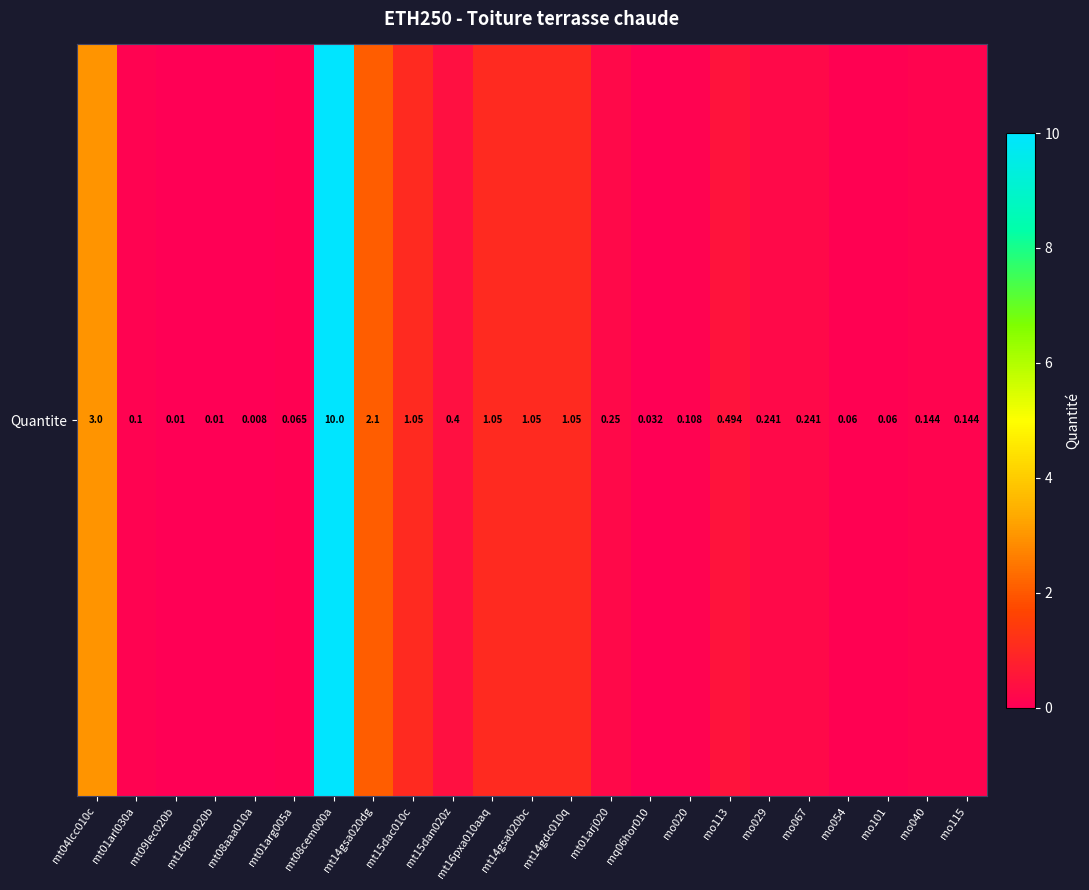

Is it true that the value at mt01arg005a is 0.1?

True